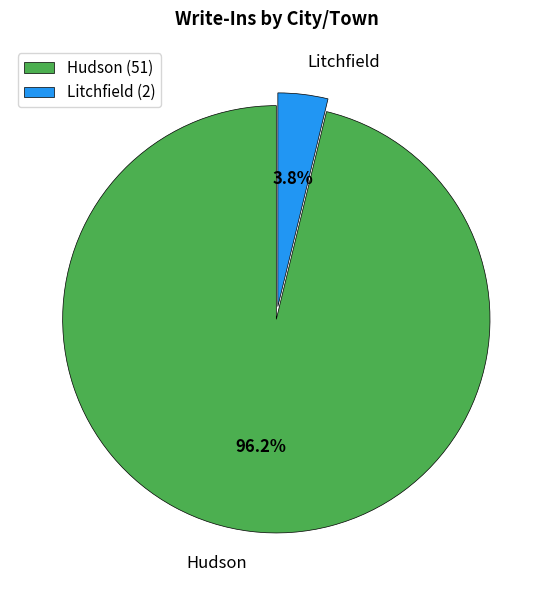

How much of the chart is everything except Litchfield?

96.2%